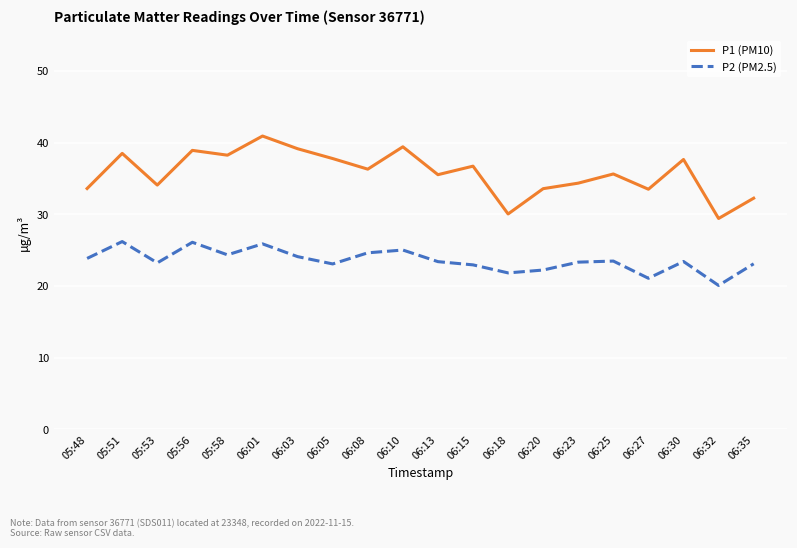

Is this an area chart (filled region under the line)?

No